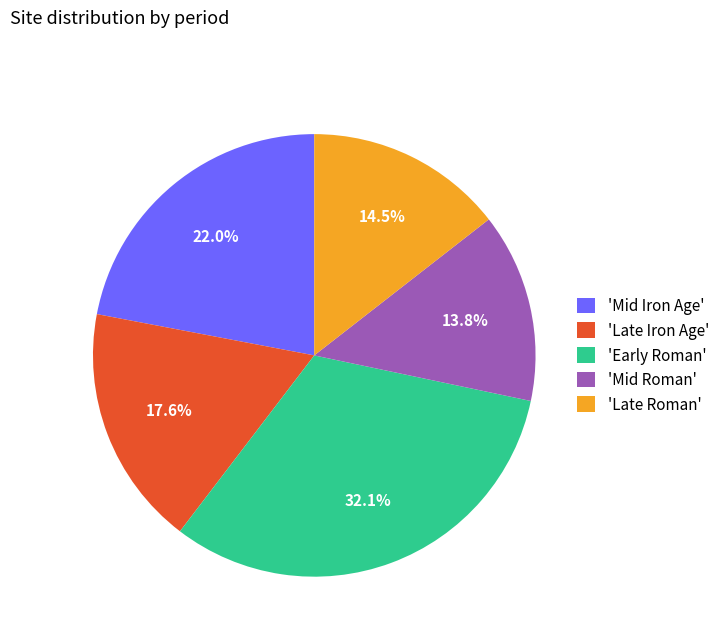

Which slice is the largest?

'Early Roman'